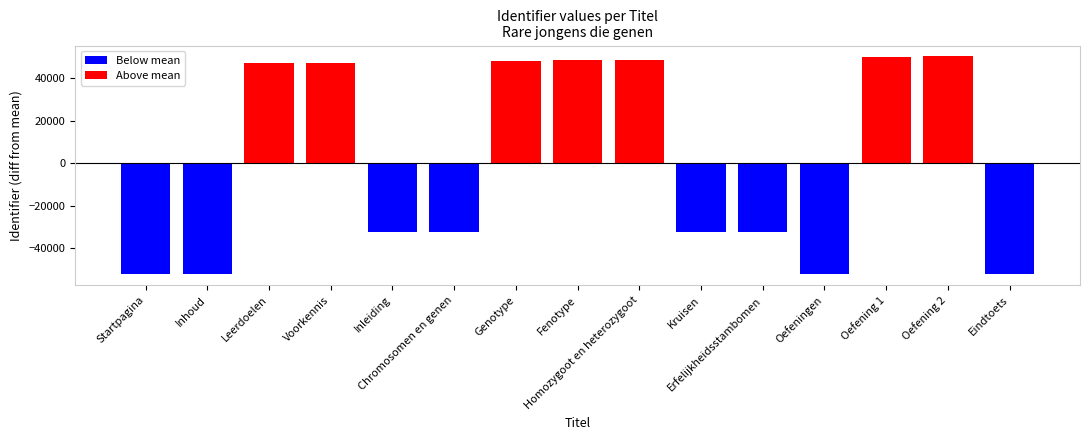

At which category does the chart reach its peak across all series?

Oefening 2